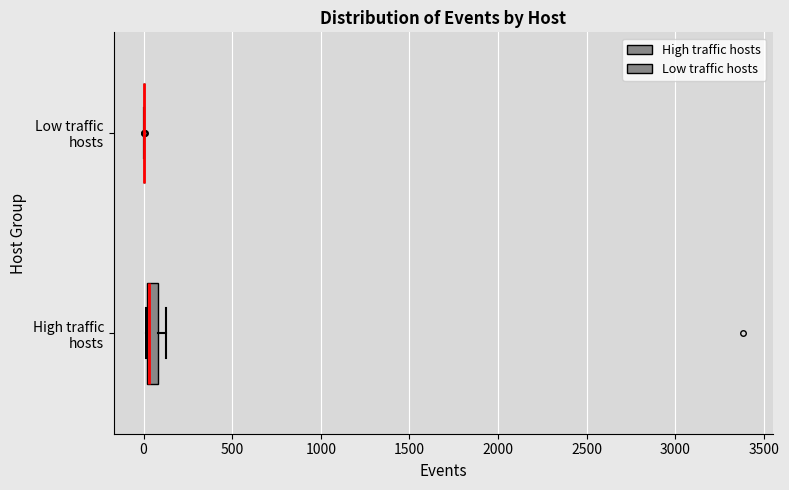

Comparing the boxes themselves (not the whiskers), which one is the widest?

High traffic hosts